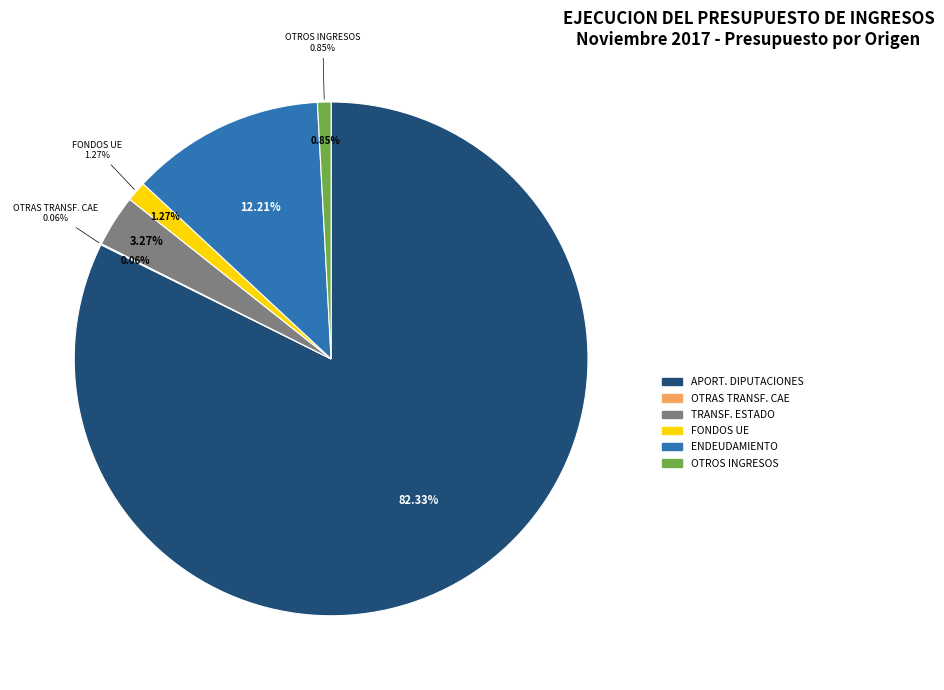

To the nearest percent, what is the difference between the FONDOS DE LA UNION EUROPEA and APORTACION DE LAS DIPUTACIONES FORALES slice percentages?

81%